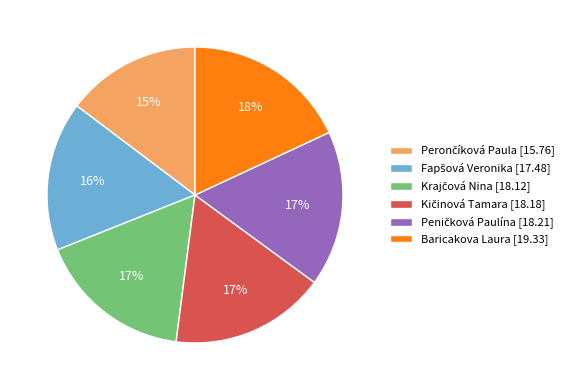

To the nearest percent, what portion does Baricakova Laura [19.33] represent?

18%